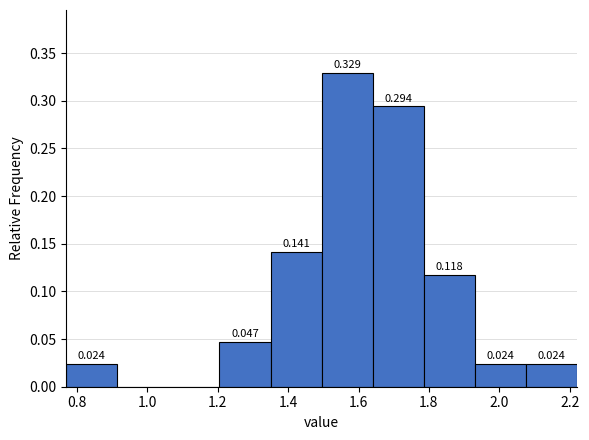

Which range on the x-axis has the tallest bar?

1.495 to 1.640